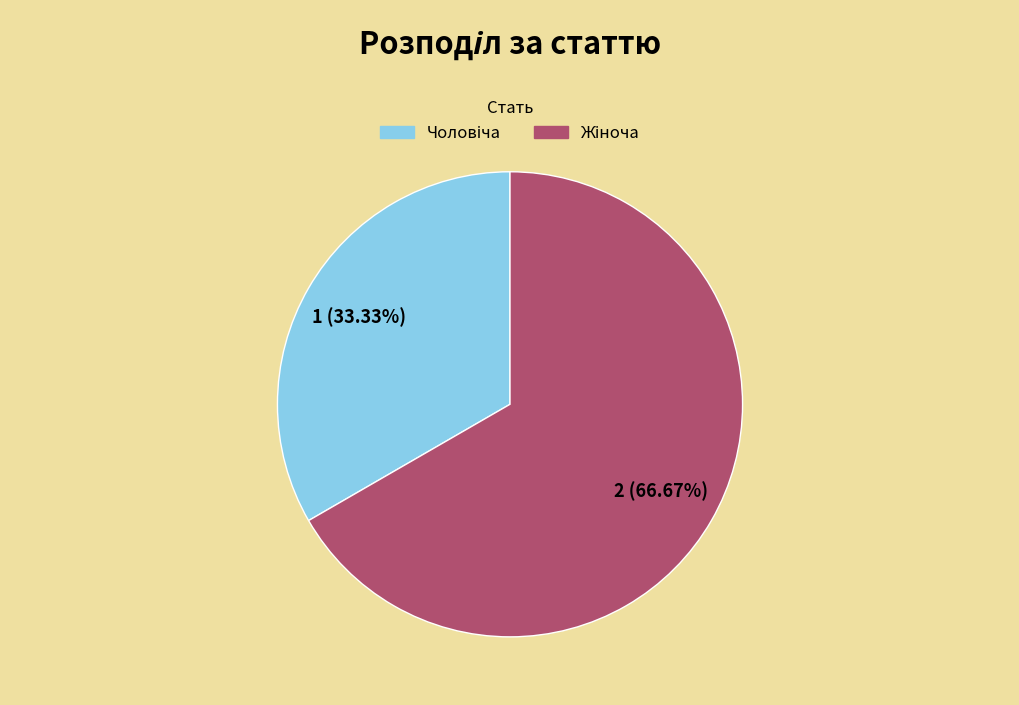

Is there a majority slice in this chart?

Yes